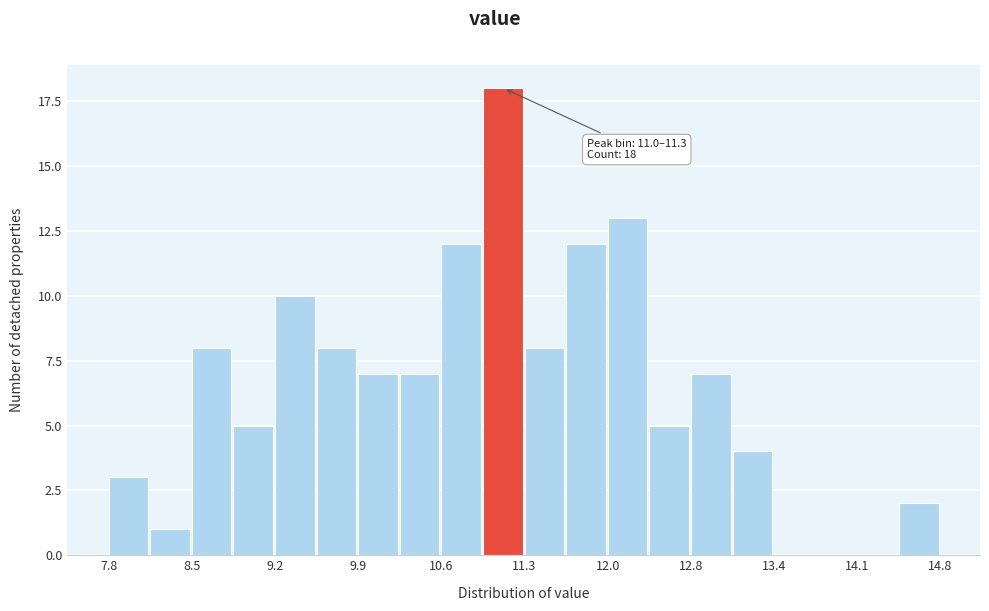

Around what value on the x-axis is the tallest bar? Give the approximate position of its centre, as read against the axis.

11.2